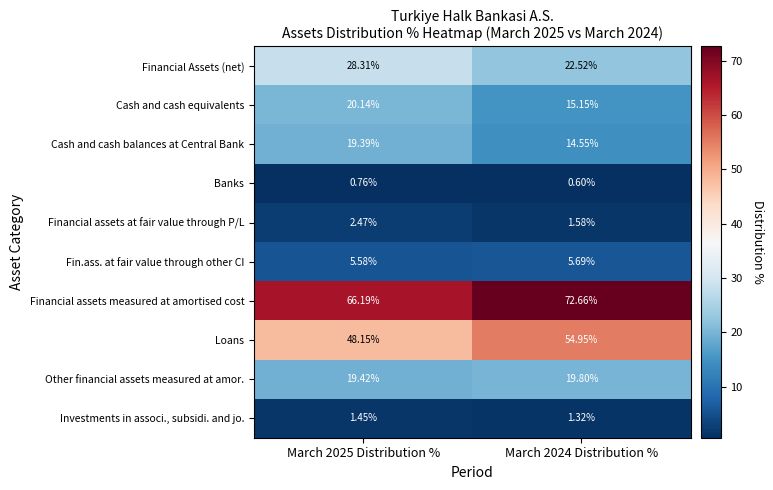

Count the number of categories in the chart.

2